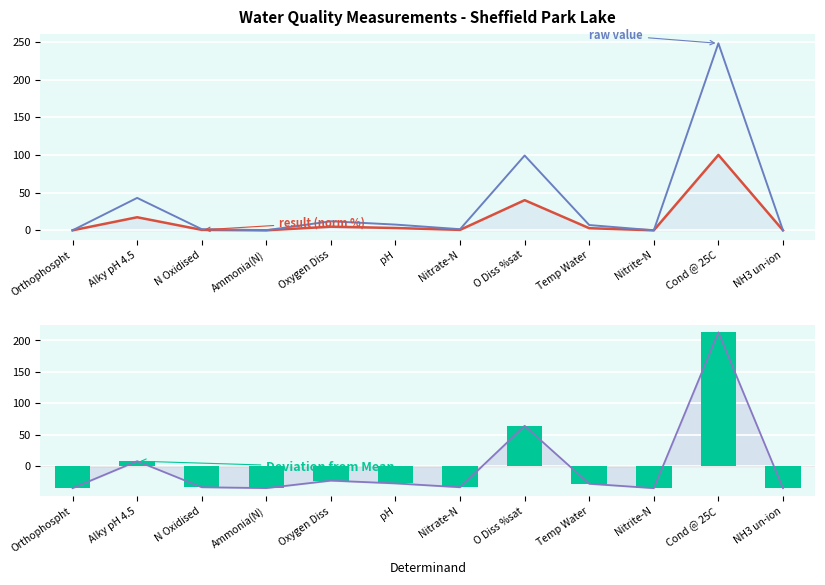

What is the sum of all result (raw value) values?

420.0